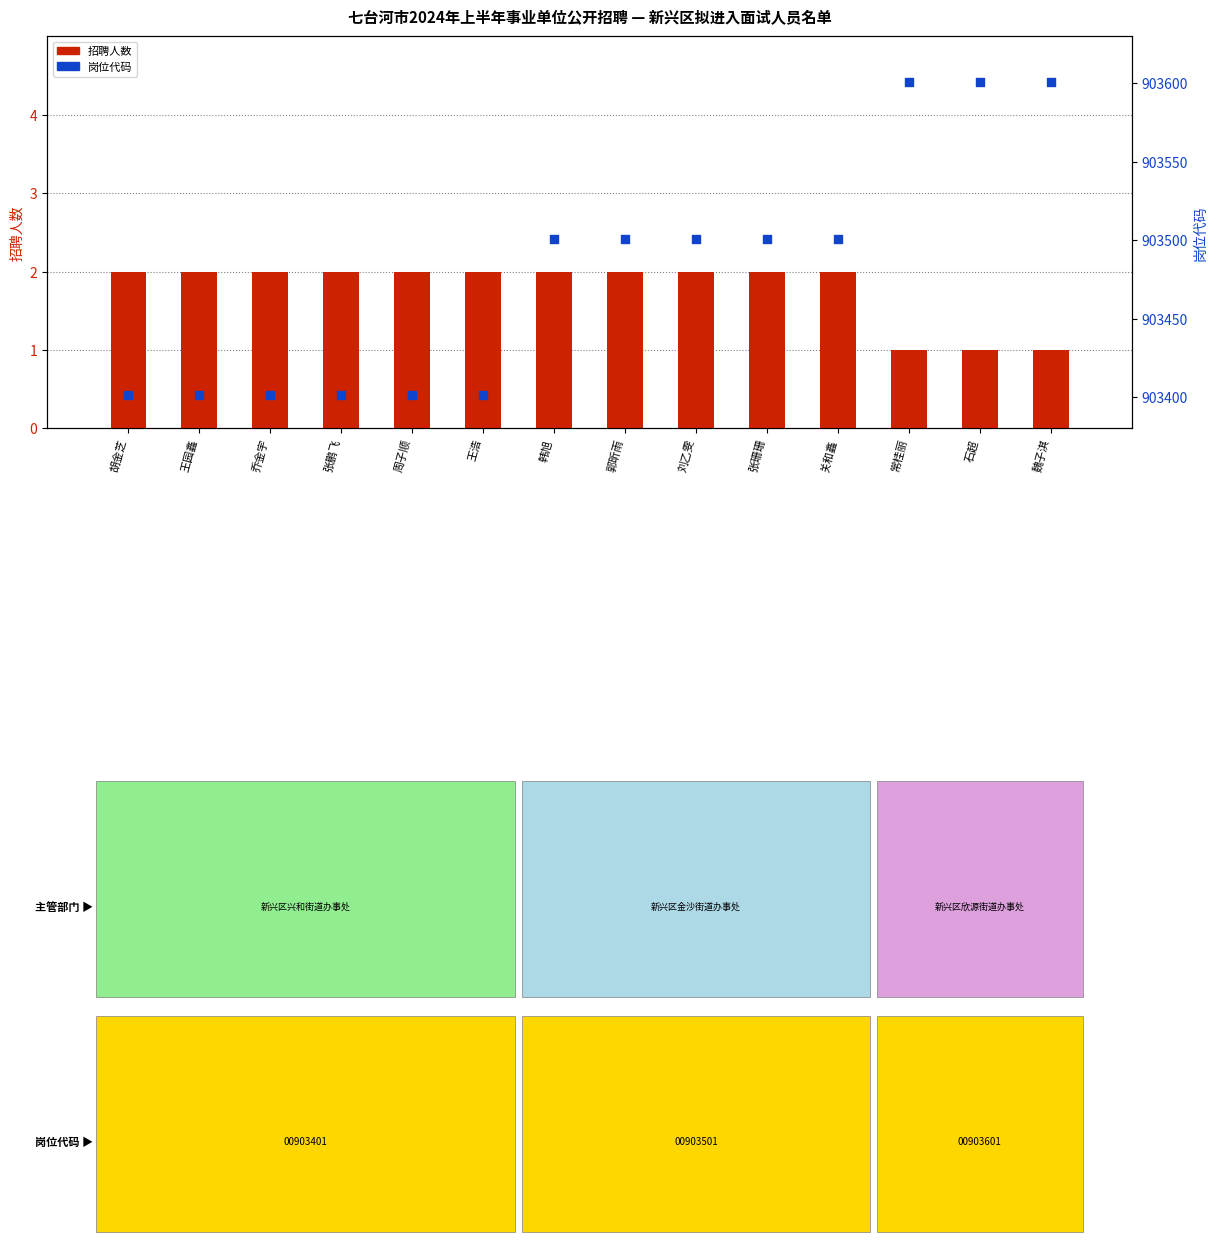

What are all the series names shown in the legend?

招聘人数, 岗位代码